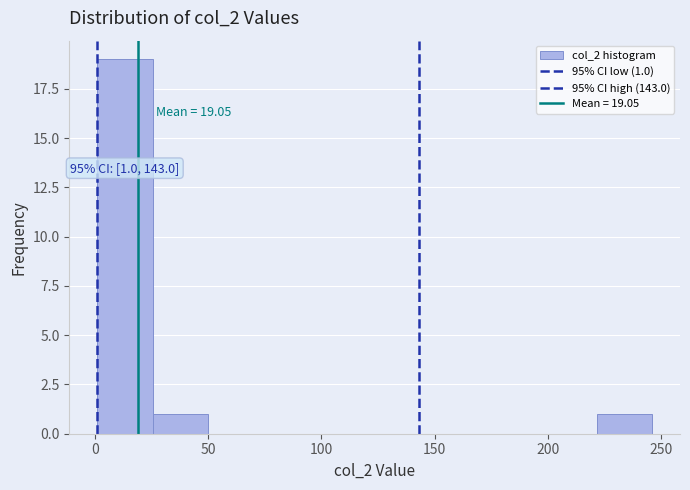

Which range on the x-axis has the tallest bar?

1.0 to 25.5